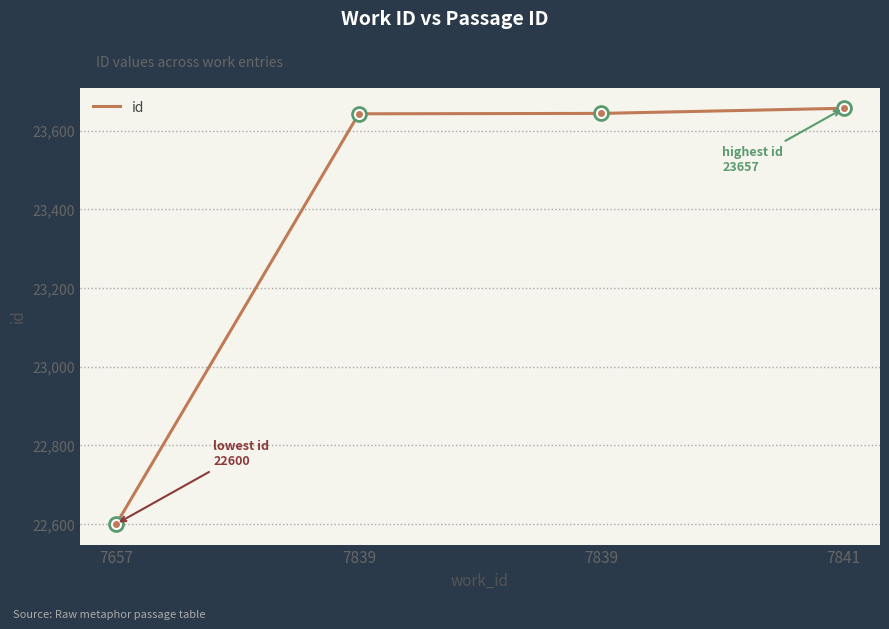

How many distinct data groups are displayed?

1